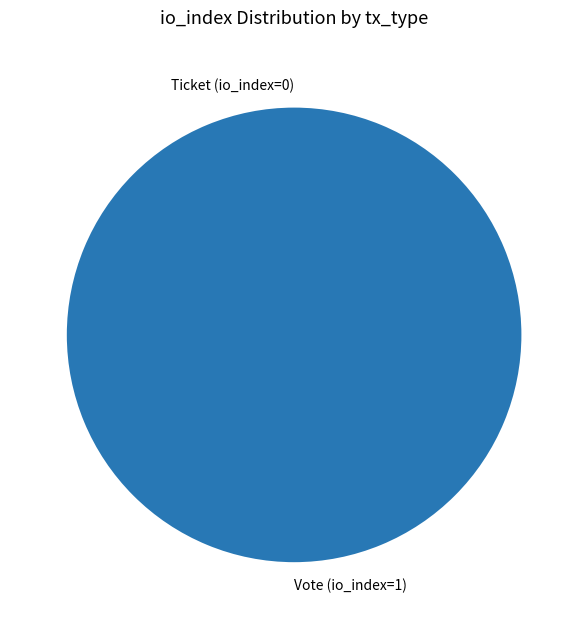

What is the smallest slice in the pie chart?

Ticket (io_index=0)